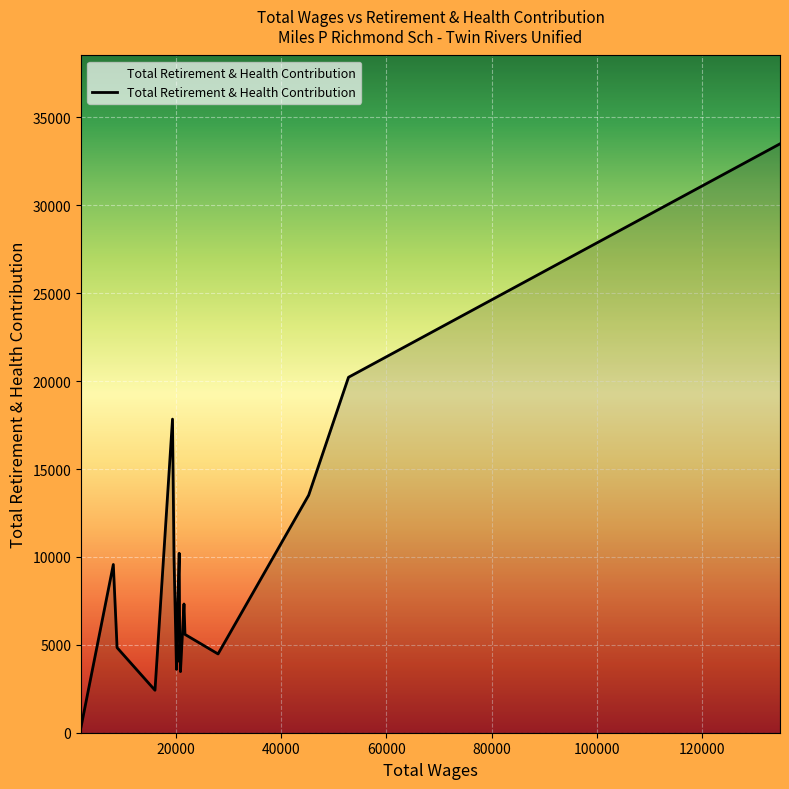

What is the difference between the maximum and minimum values?

33174